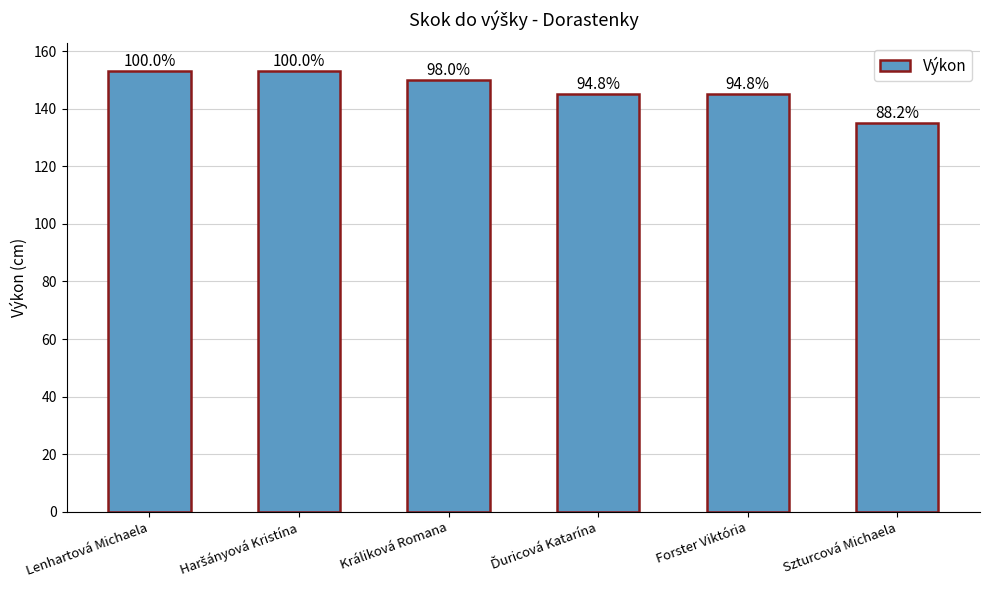

The chart shows a value of 153 at Lenhartová Michaela. True or false?

True